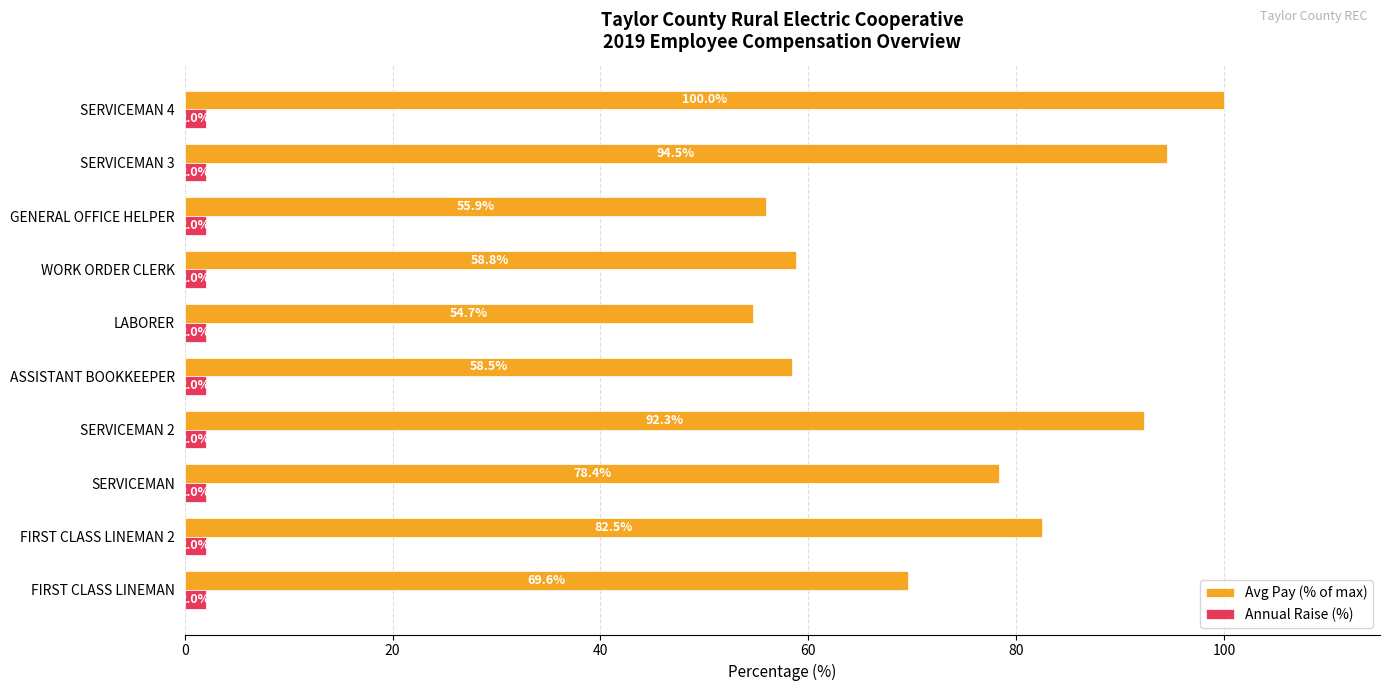

What are all the series names shown in the legend?

Avg Pay (% of max), Annual Raise (%)